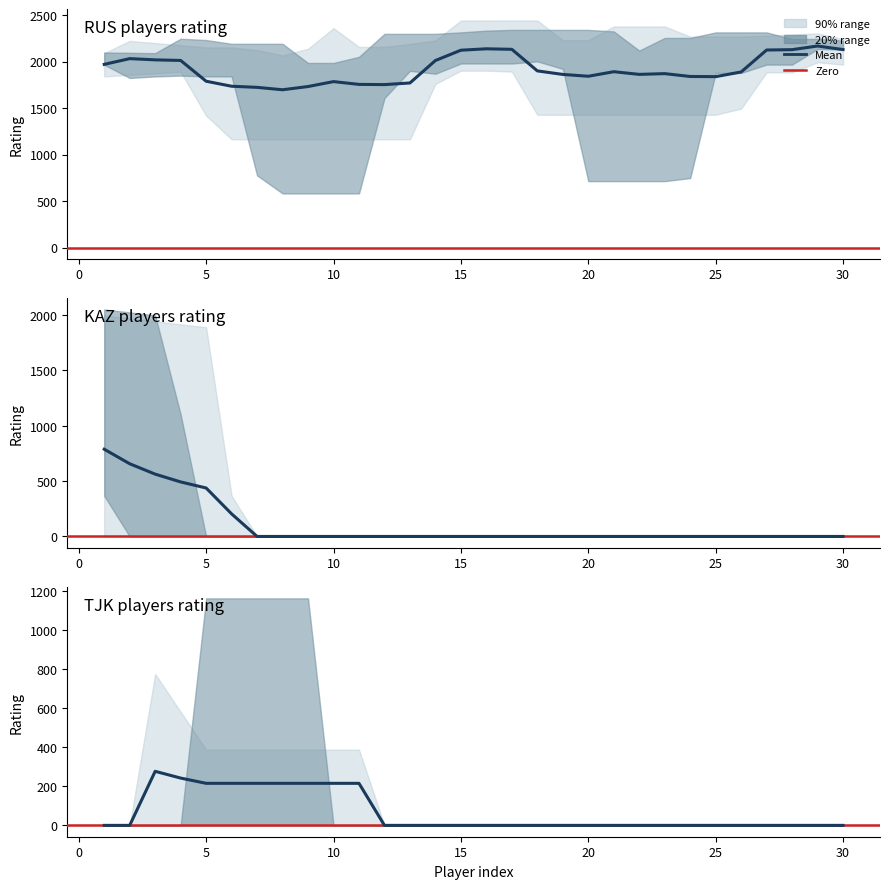

Which series has the widest spread of values?

RUS